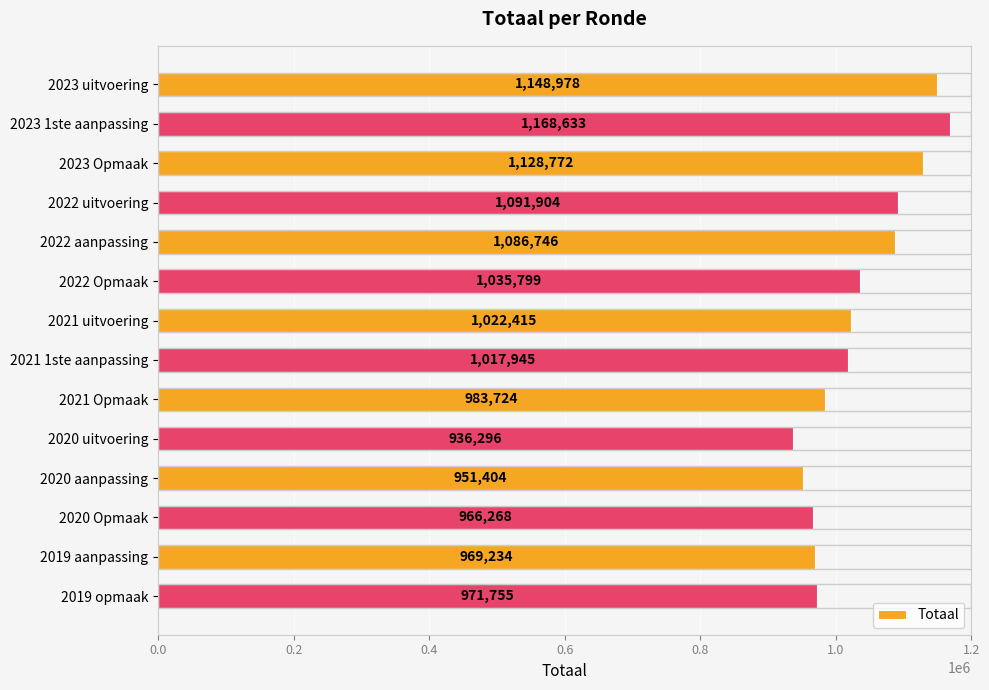

Reading bottom to top, what are all the values shown in this chart?

971755	969234	966268	951404	936296	983724	1017945	1022415	1035799	1086746	1091904	1128772	1168633	1148978